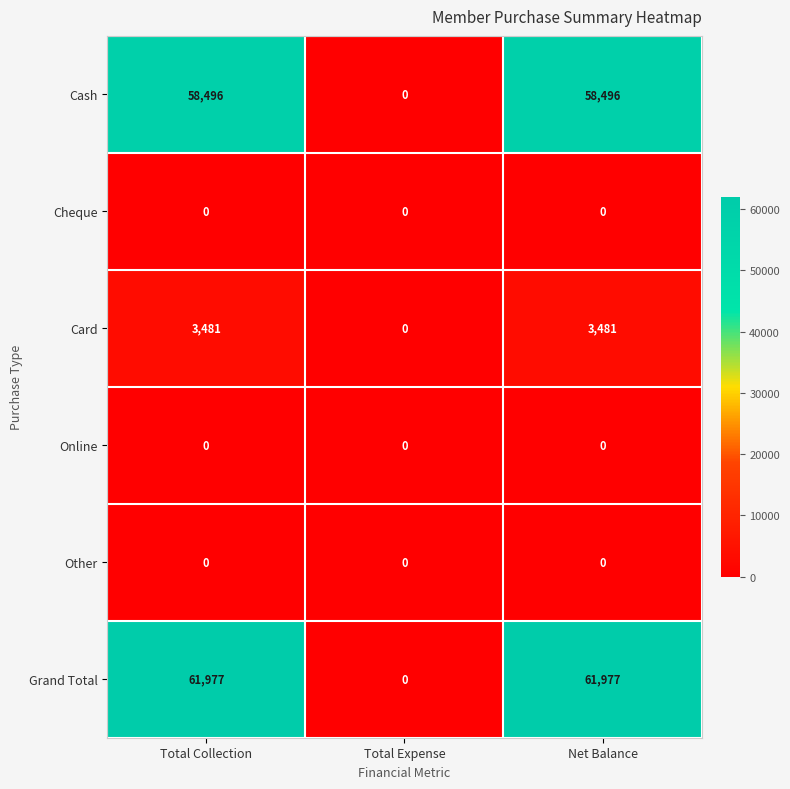

Reading right to left, what are all the values shown in this chart?

Cash: 58496	0	58496
Cheque: 0	0	0
Card: 3481	0	3481
Online: 0	0	0
Other: 0	0	0
Grand Total: 61977	0	61977